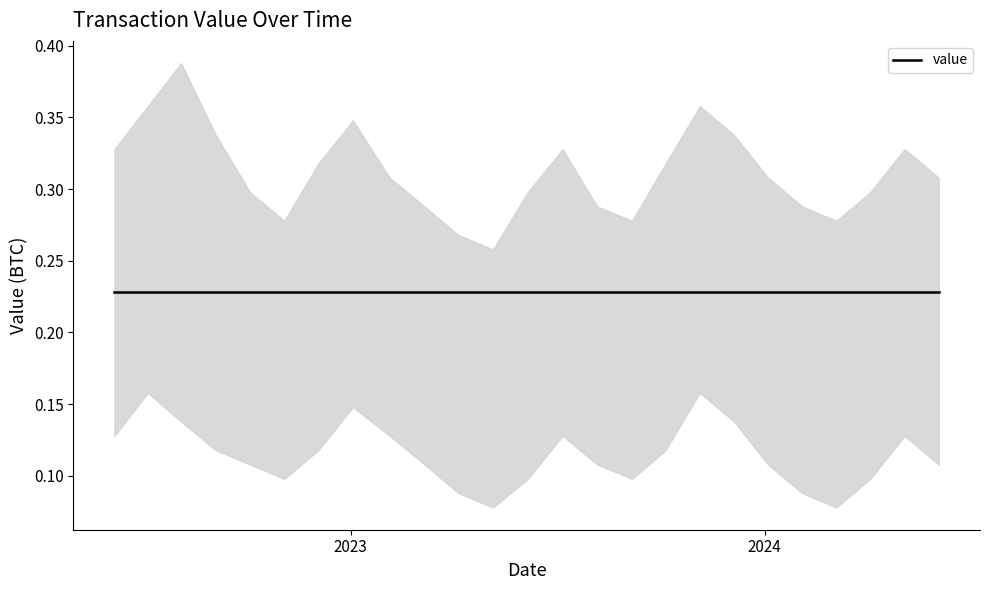

List the series in order of their overall mean, lowest first.

value_lower, value, value_upper